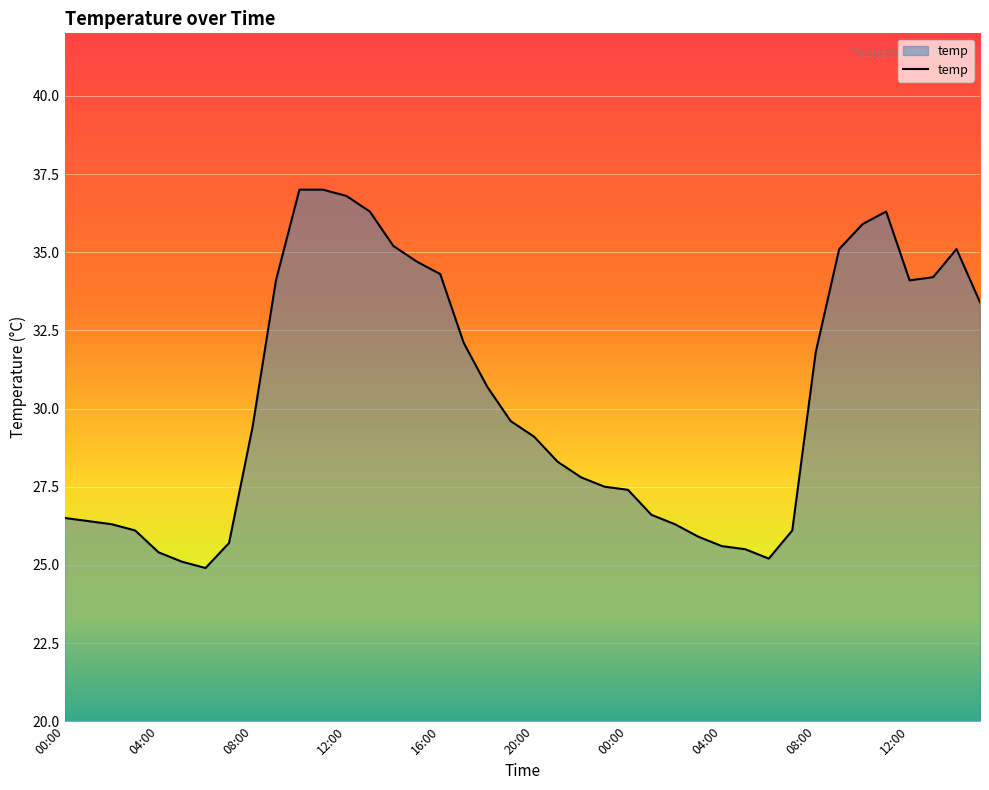

Reading left to right, what are all the values shown in this chart?

26.5	26.4	26.3	26.1	25.4	25.1	24.9	25.7	29.4	34.1	37.0	37.0	36.8	36.3	35.2	34.7	34.3	32.1	30.7	29.6	29.1	28.3	27.8	27.5	27.4	26.6	26.3	25.9	25.6	25.5	25.2	26.1	31.8	35.1	35.9	36.3	34.1	34.2	35.1	33.4